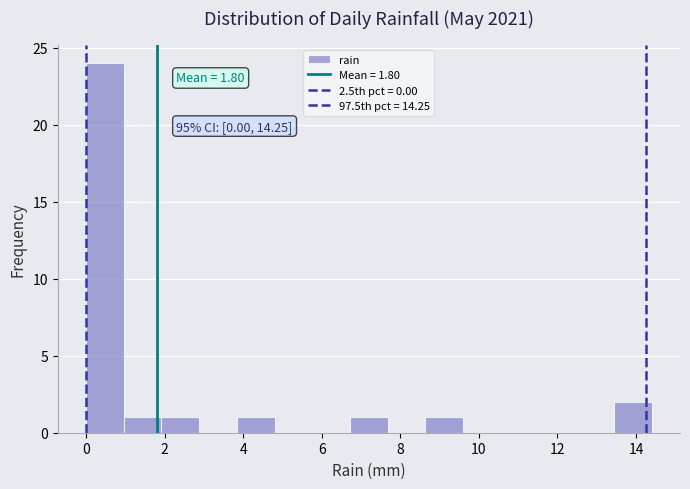

Over which range of the x-axis is the bar tallest?

0.00 to 0.96